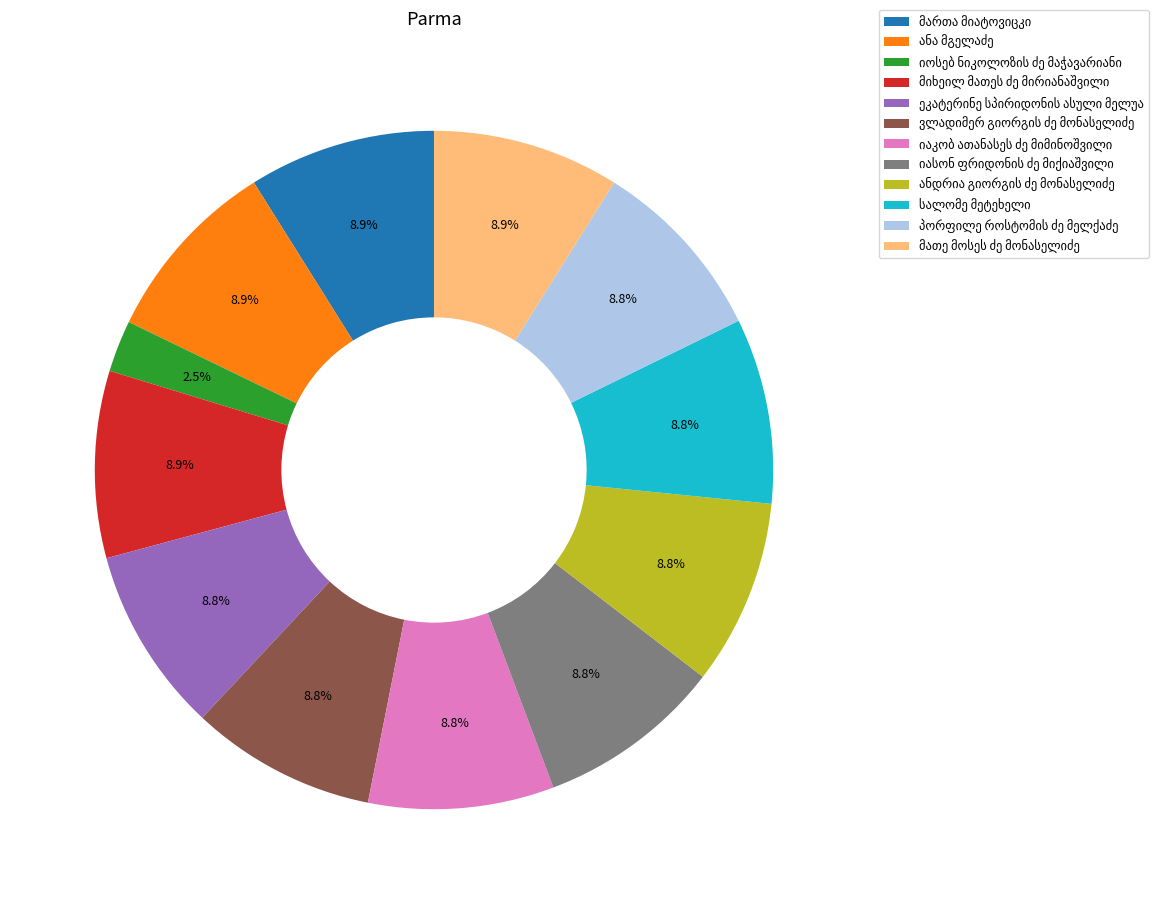

To the nearest percent, what is the difference between the largest and smallest slice percentages?

6%